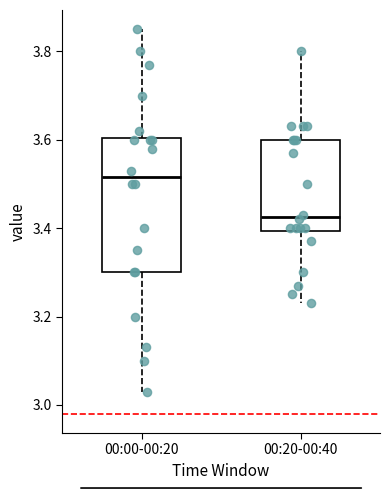

Where is the upper edge of the box for 00:20-00:40 on the y-axis? The values are not printed on the chart, so give them approximately, as read against the axis.

3.60